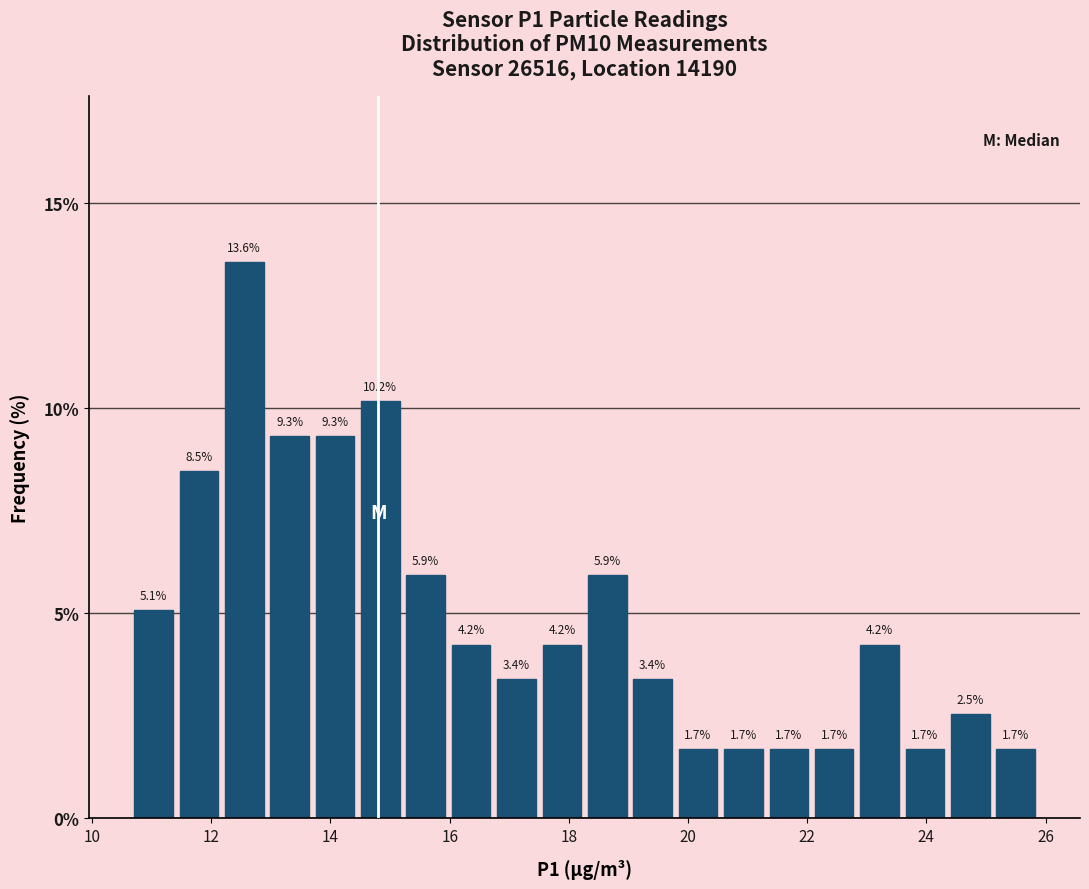

Around what value on the x-axis is the tallest bar? Give the approximate position of its centre, as read against the axis.

12.6